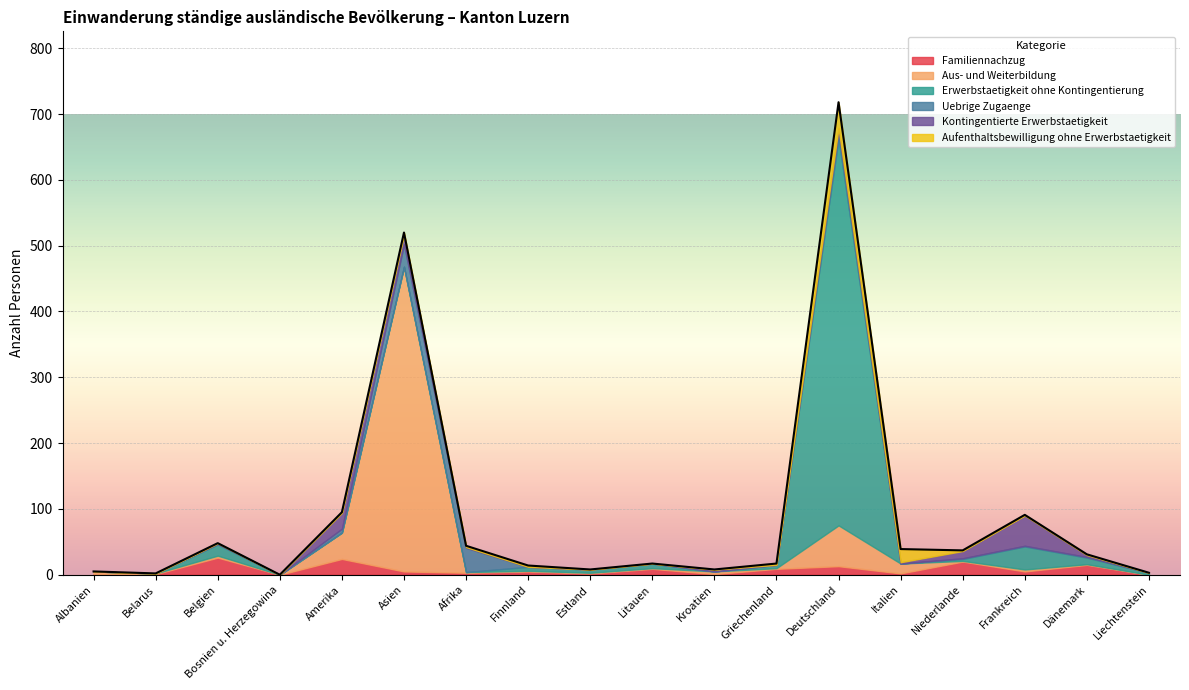

List the series in order of their peak value, highest first.

Erwerbstaetigkeit ohne Kontingentierung, Aus- und Weiterbildung, Kontingentierte Erwerbstaetigkeit, Aufenthaltsbewilligung ohne Erwerbstaetigkeit, Uebrige Zugaenge, Familiennachzug